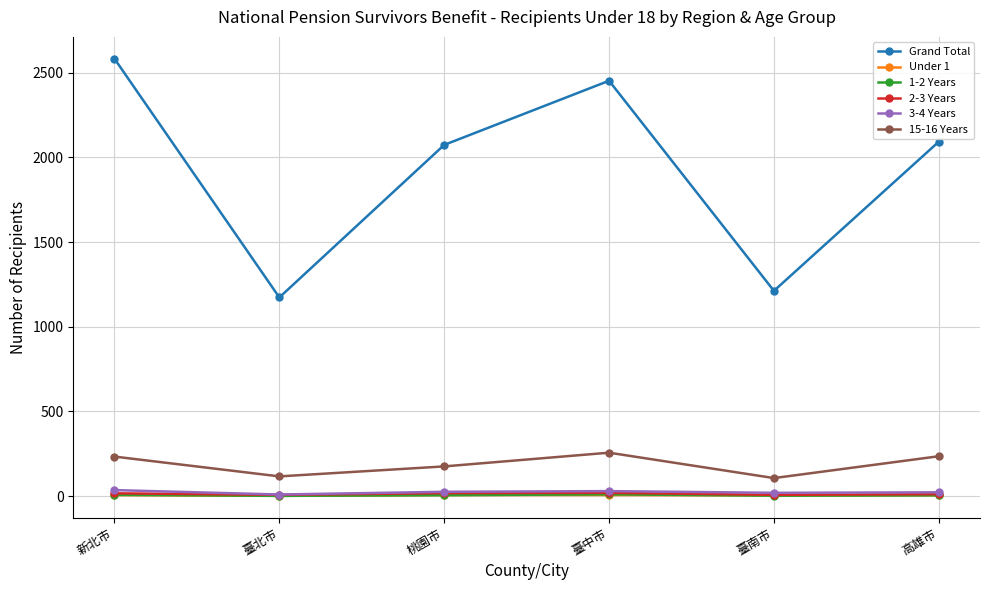

What position from the right is 臺南市?

2